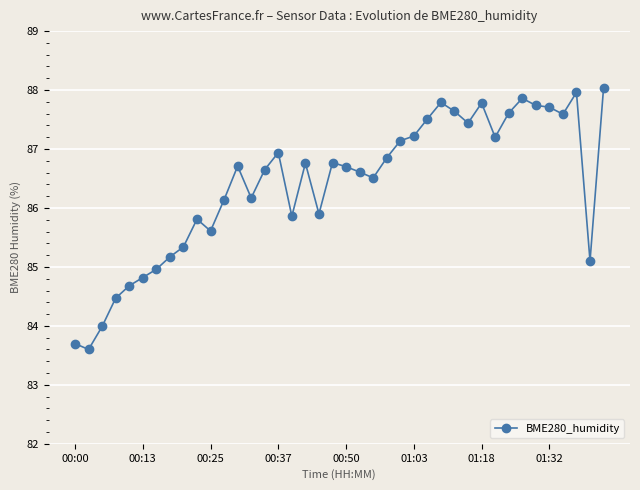

What is the sum of all values?

3456.1